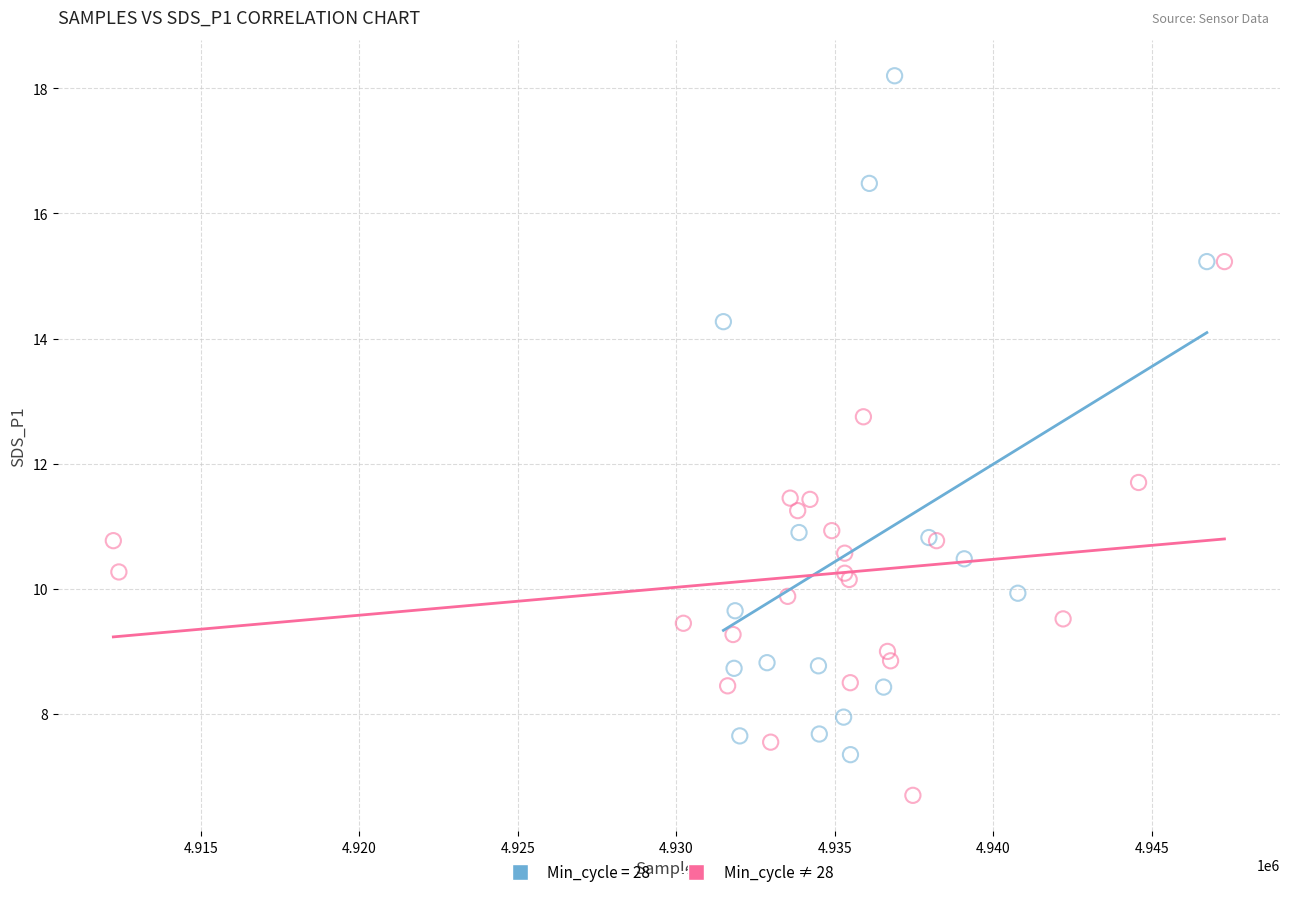

Which series reaches the maximum Y coordinate?

Min_cycle = 28